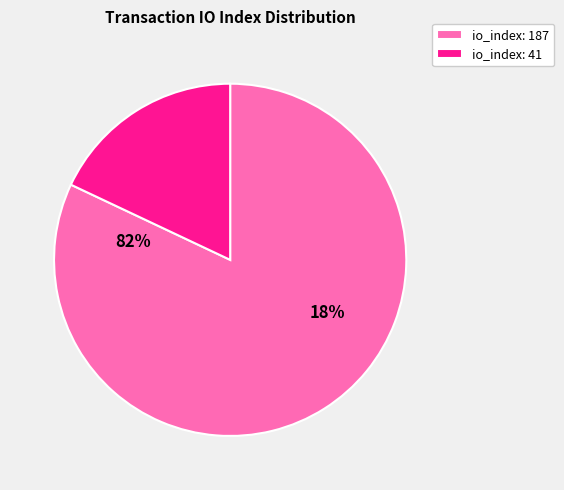

To the nearest percent, what portion does io_index: 41 represent?

18%